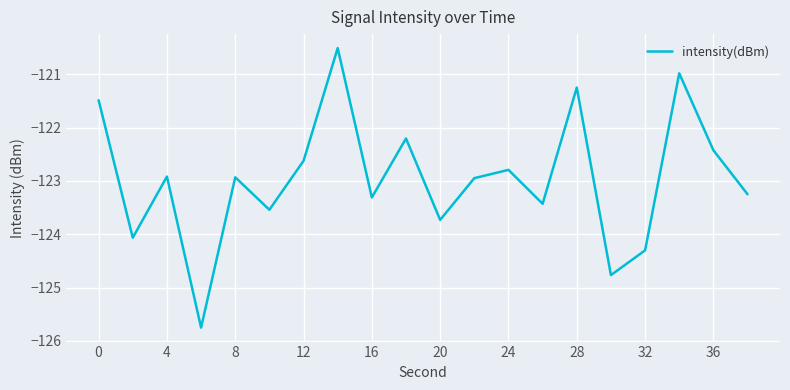

How many series are shown in this chart?

1